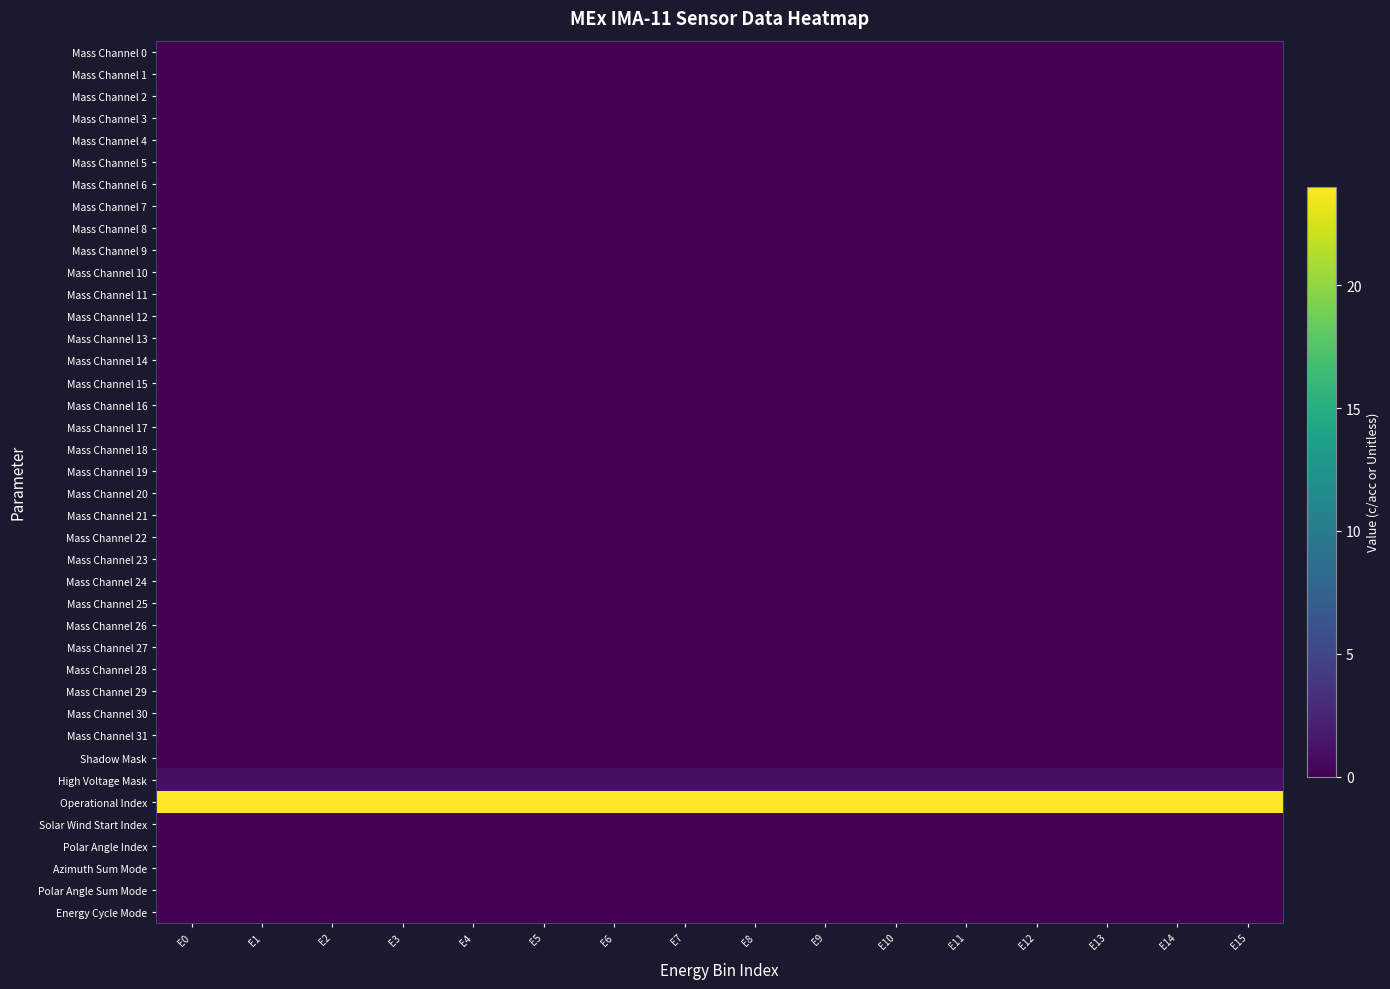

What is the difference between the highest and lowest values at E1?

24